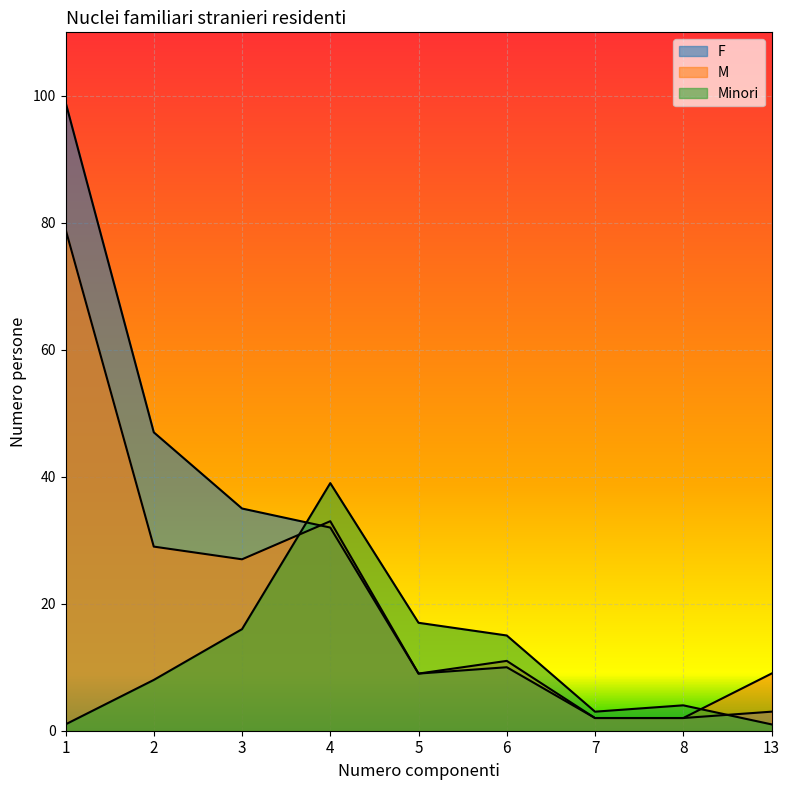

List the series in order of their overall mean, highest first.

F, M, Minori